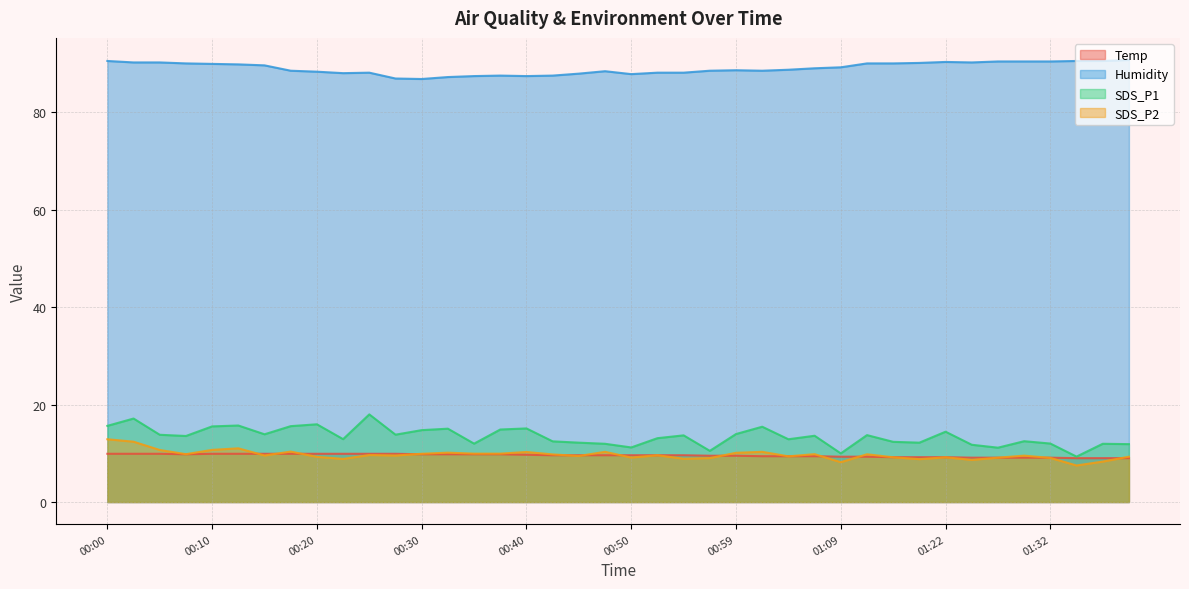

At which category is the sum across all series the highest?

00:03